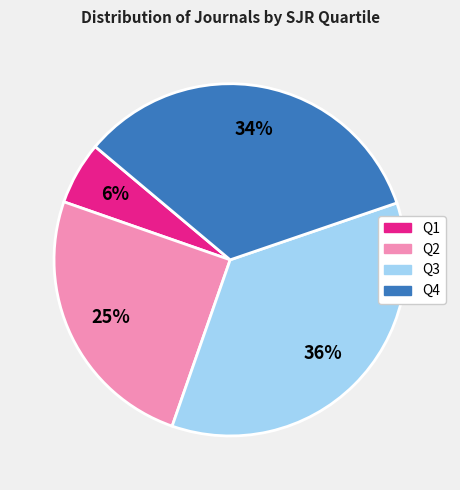

To the nearest percent, what is the difference between the Q4 and Q3 slice percentages?

2%